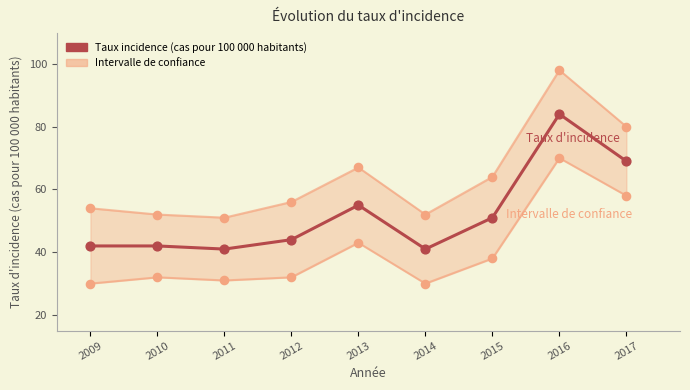

At how many categories does at least one series exceed 52?

6